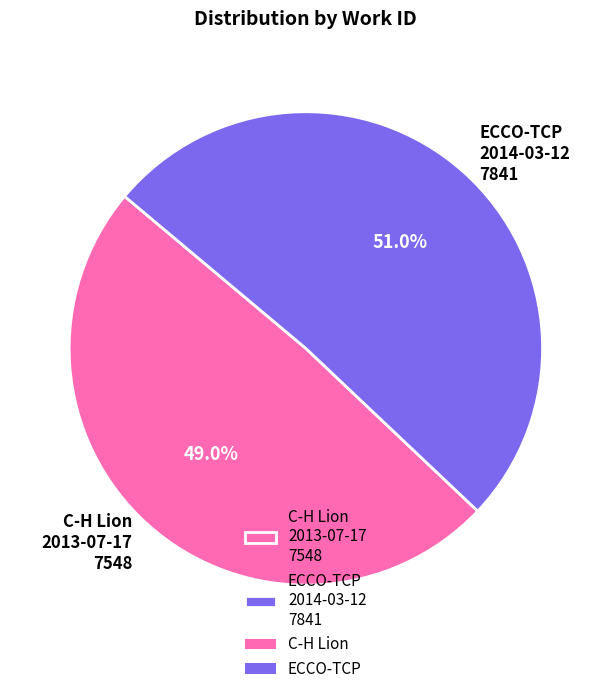

Rank the categories by value from highest to lowest.

ECCO-TCP 2014-03-12 7841, C-H Lion 2013-07-17 7548